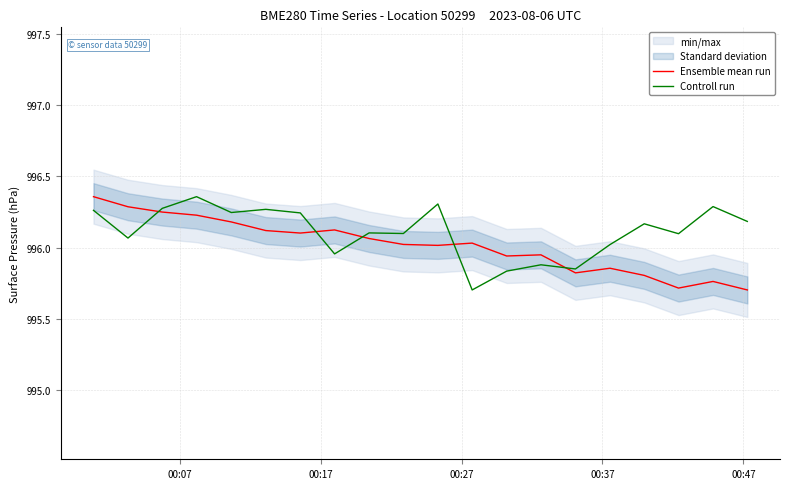

What is the minimum value for Ensemble mean run?

995.7